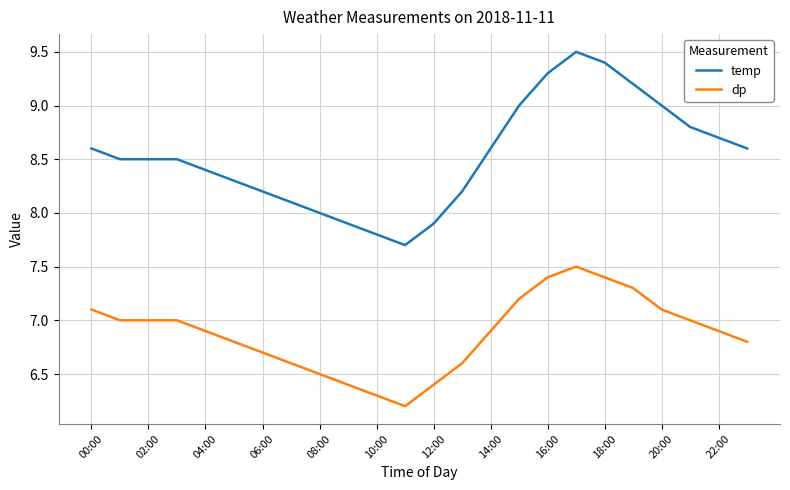

True or false: dp and temp cross at least once.

False